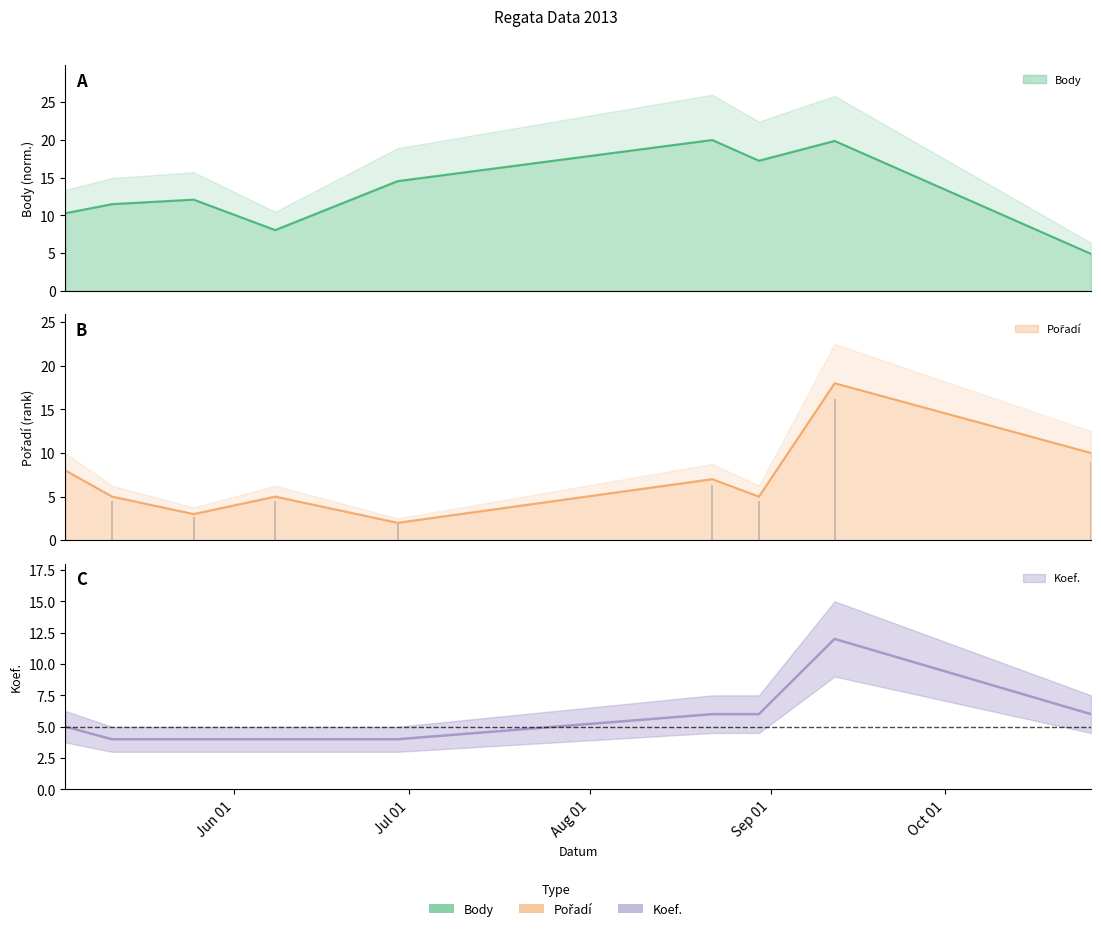

After their last crossing, which series has the higher values: Body or Pořadí?

Pořadí